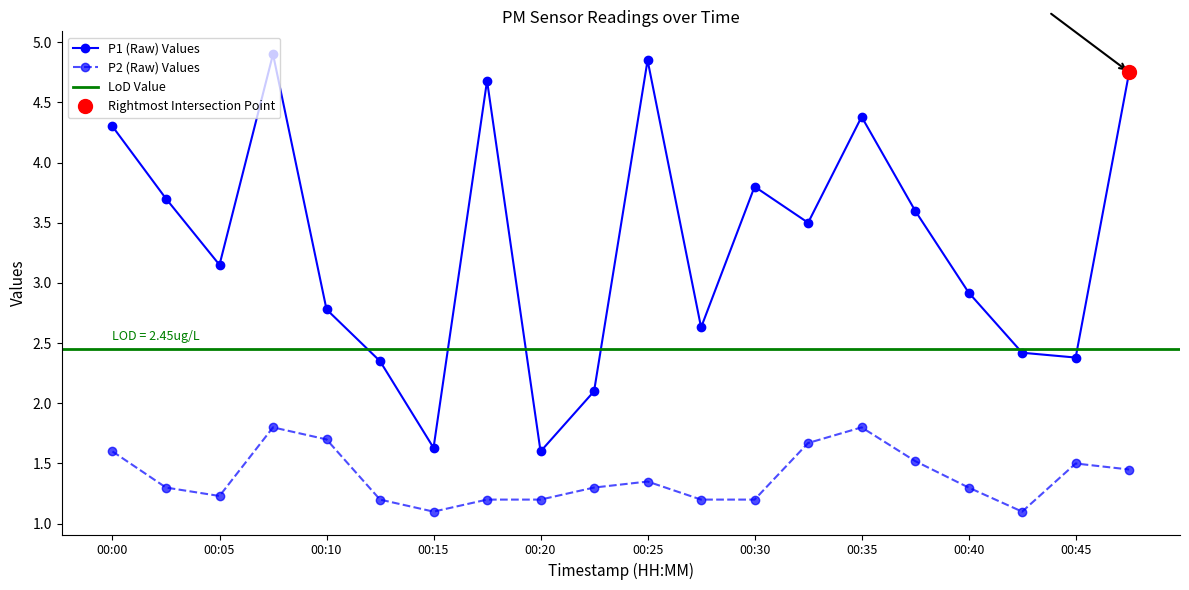

Is it true that P1 equals 4.4 at 00:35?

True